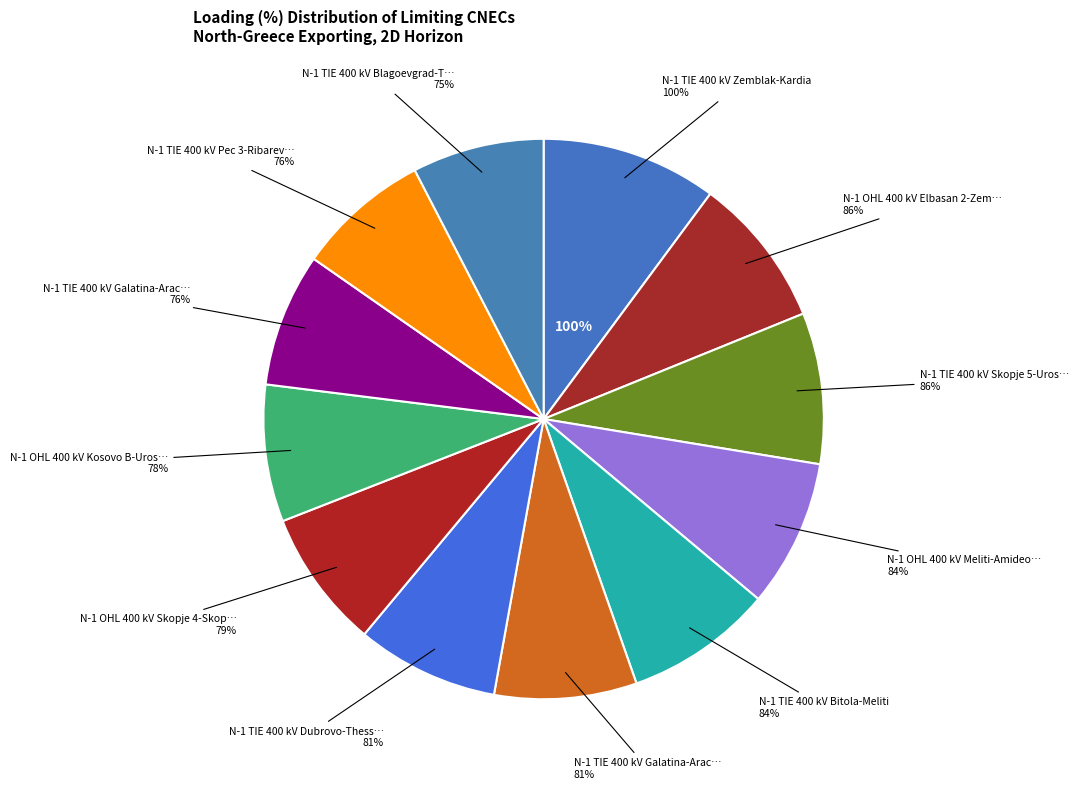

True or false: N-1 OHL 400 kV Elbasan 2-Zemblak accounts for 9% of the total.

True